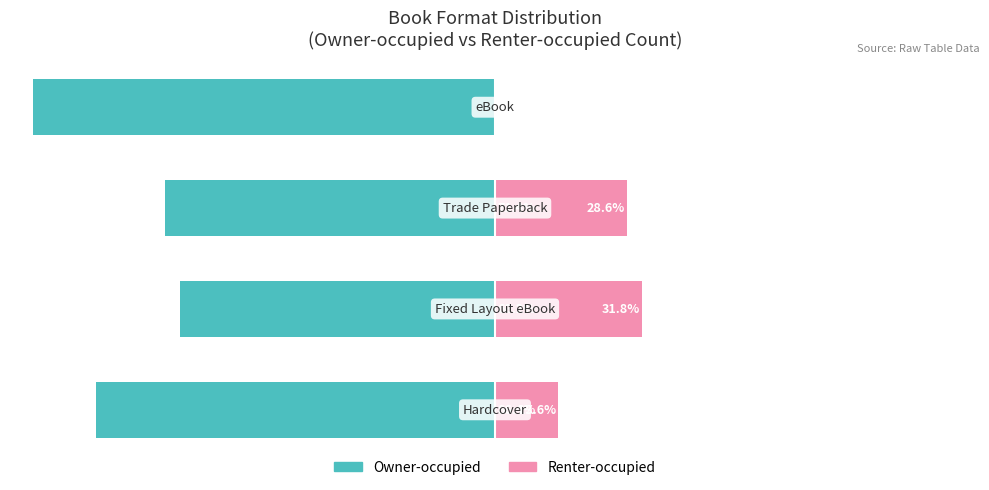

List the series in order of their peak value, highest first.

Renter-occupied, Owner-occupied